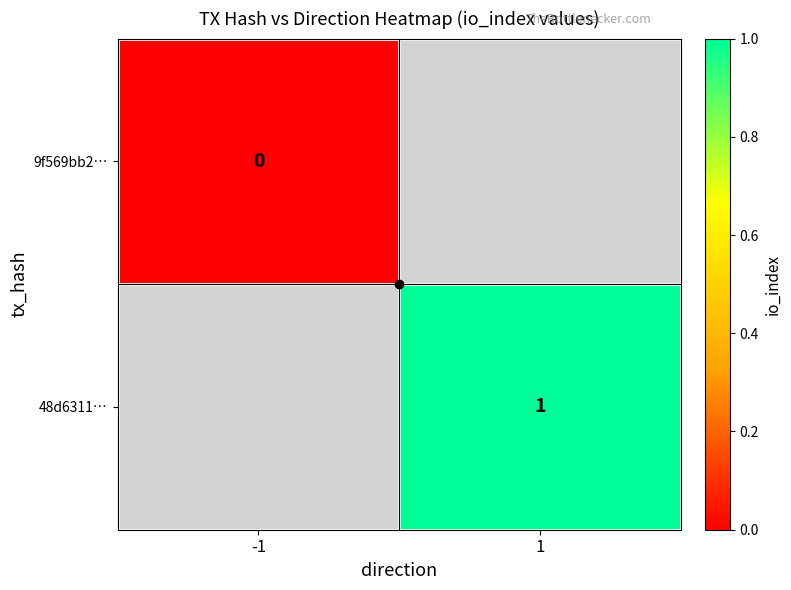

Is it true that 48d6311… equals 1 at 1?

True